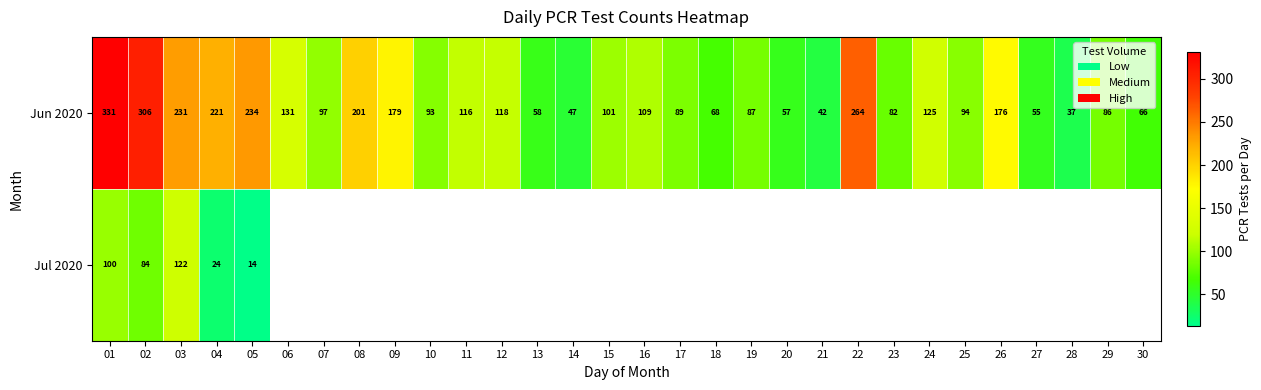

At which label is Jun 2020 closest to 184?

09